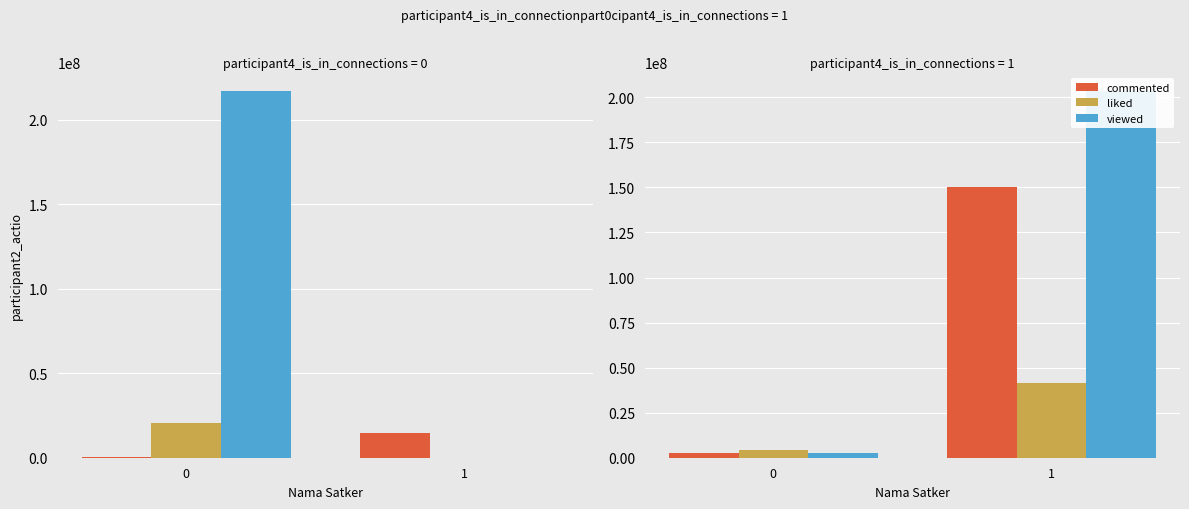

What is the value of the viewed bar at the 2nd from the left?

203557057